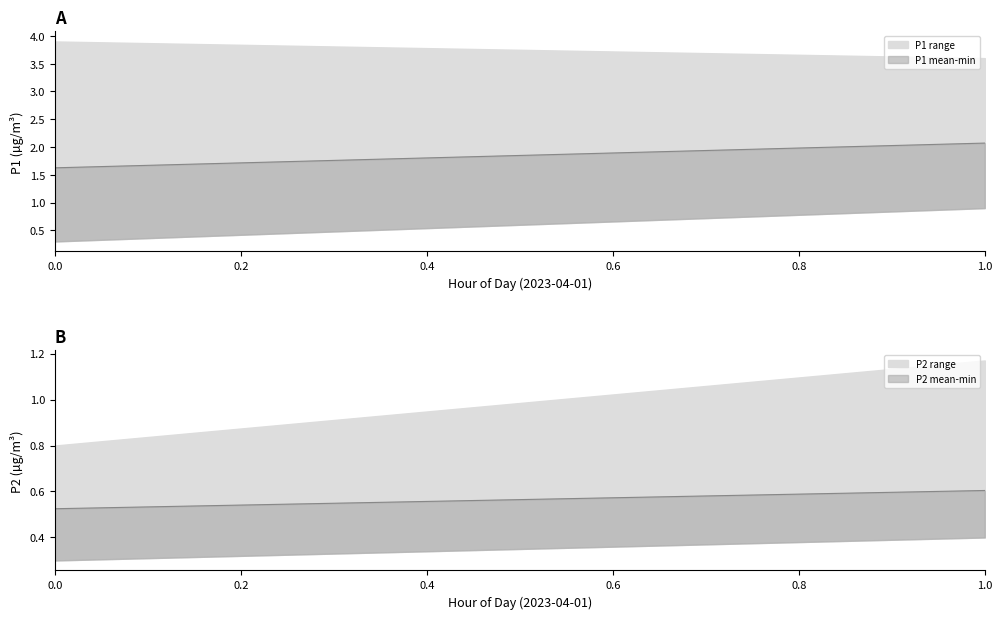

What is the difference between the maximum and second lowest values in the P1 series?

0.8